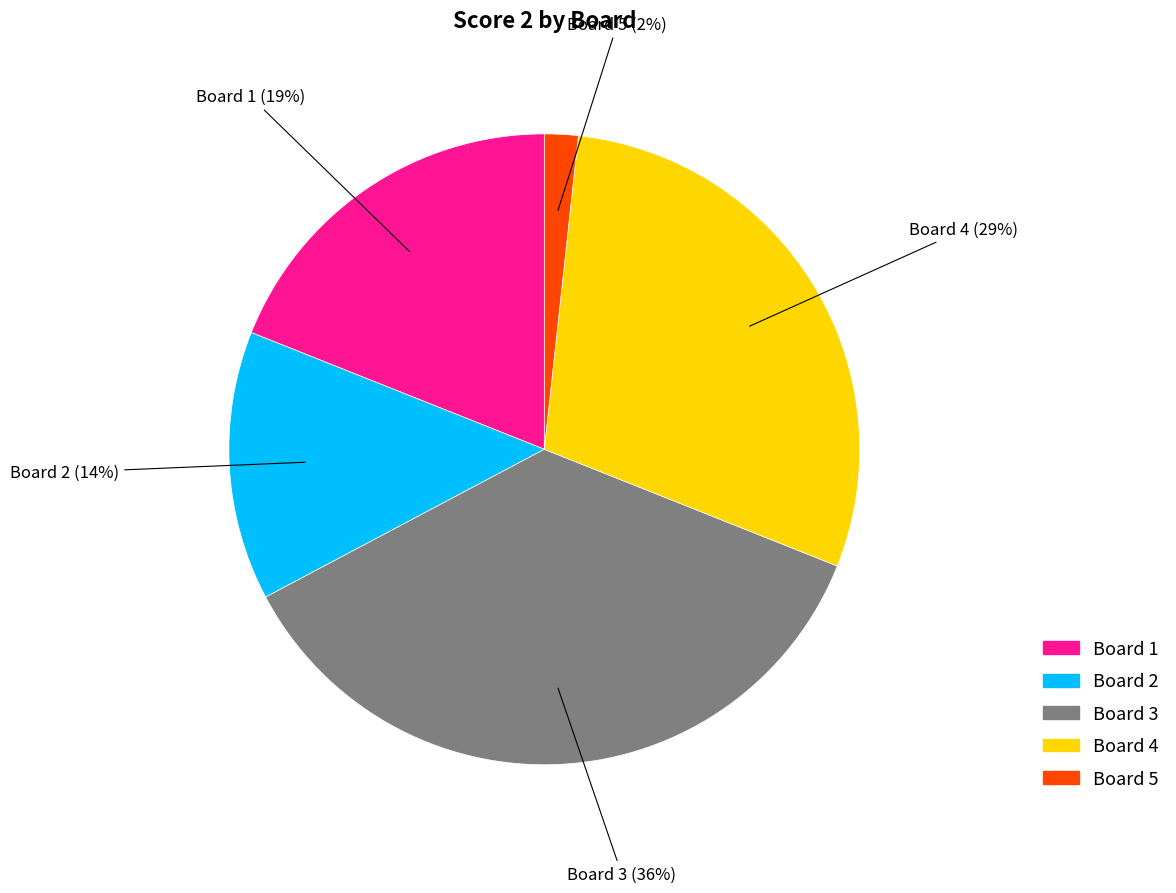

To the nearest percent, what percentage of the pie is Board 4?

29%